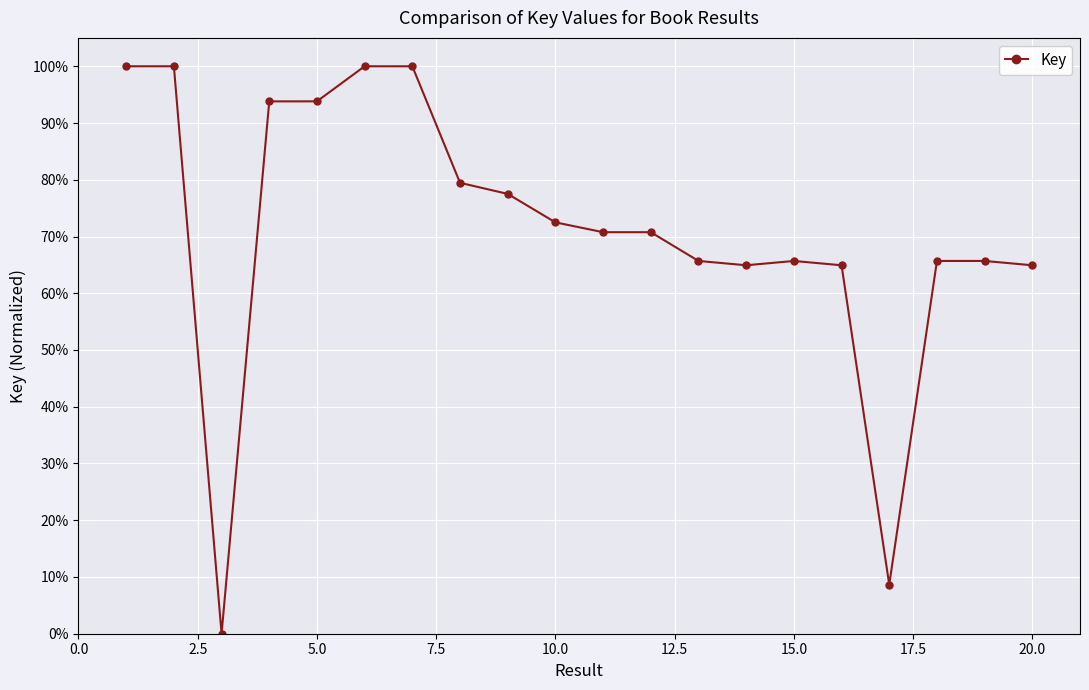

Does the chart have visible grid lines?

Yes